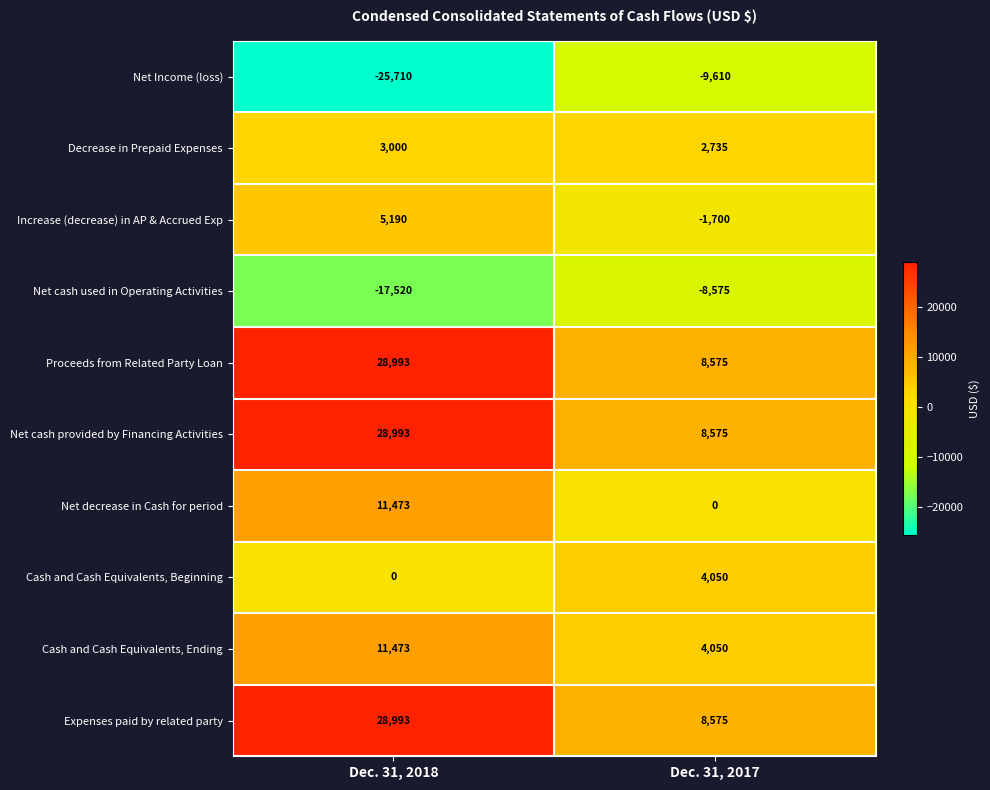

How many categories are shown in the chart?

2